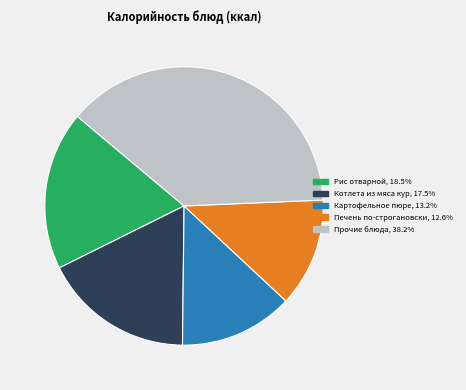

Is there any slice that represents more than half of the pie?

No